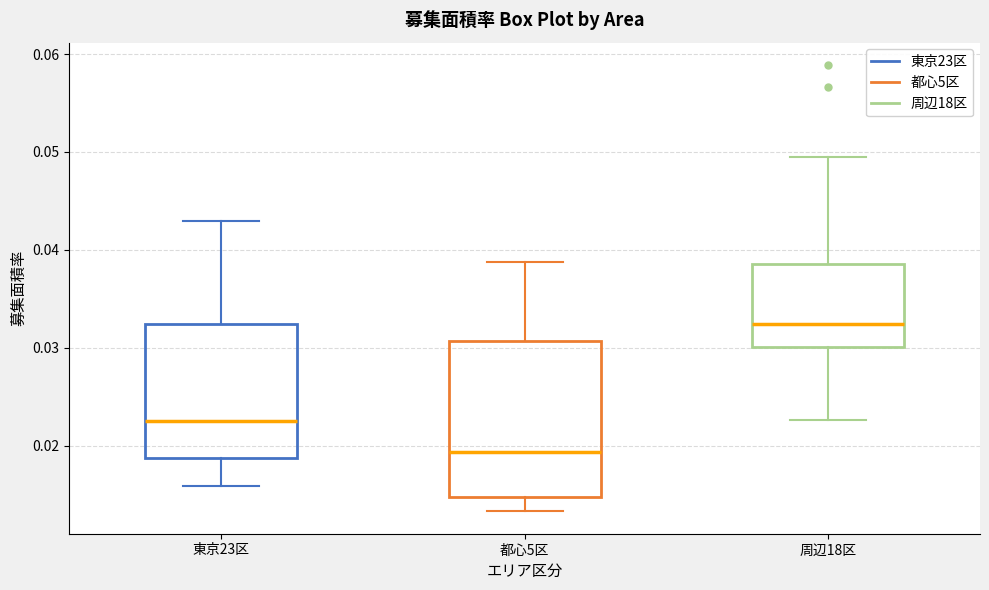

Where is the upper edge of the box for 周辺18区 on the y-axis? The values are not printed on the chart, so give them approximately, as read against the axis.

0.039